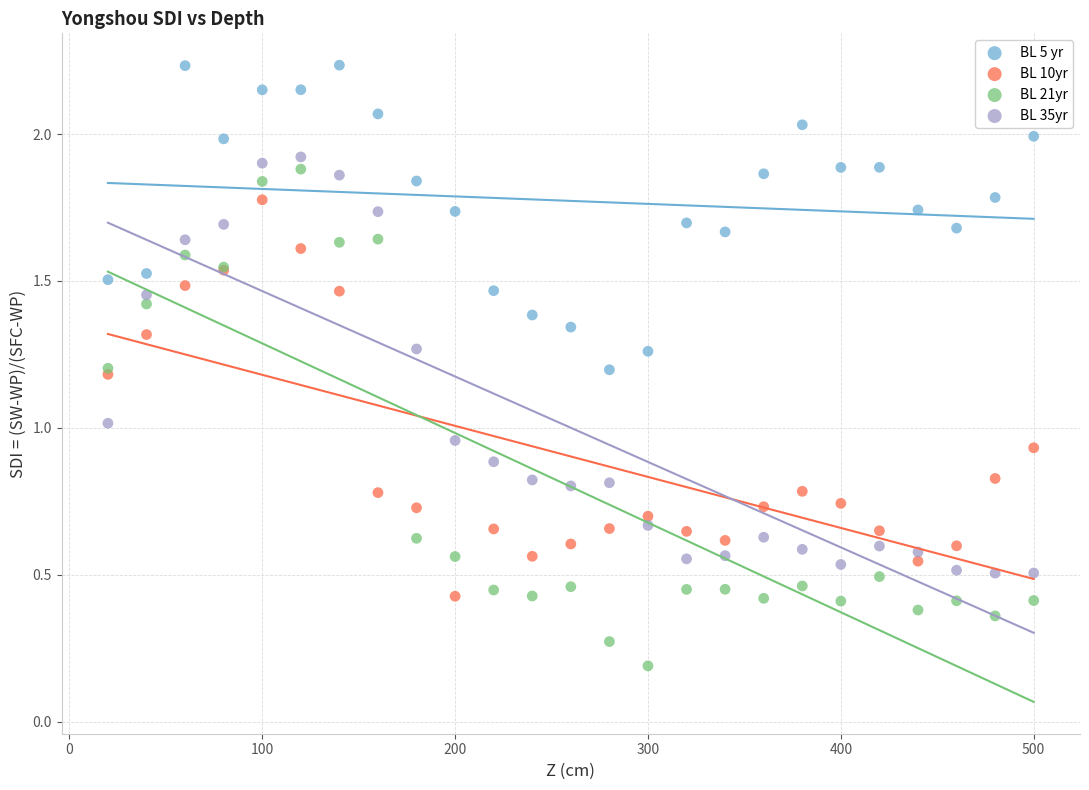

Which series reaches the minimum Y coordinate?

BL 21yr